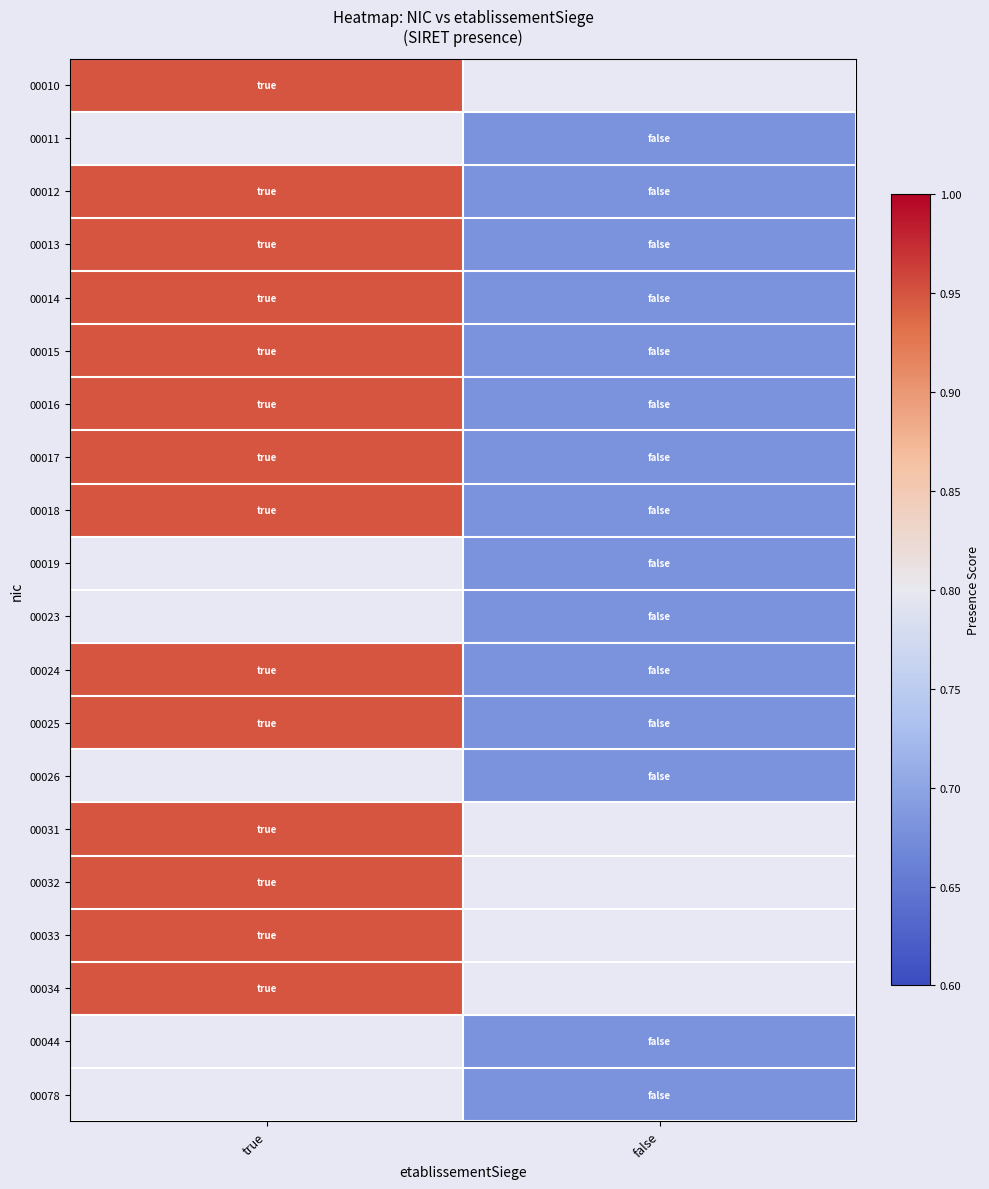

What is the difference between the maximum and minimum values in the 00012 series?

0.3